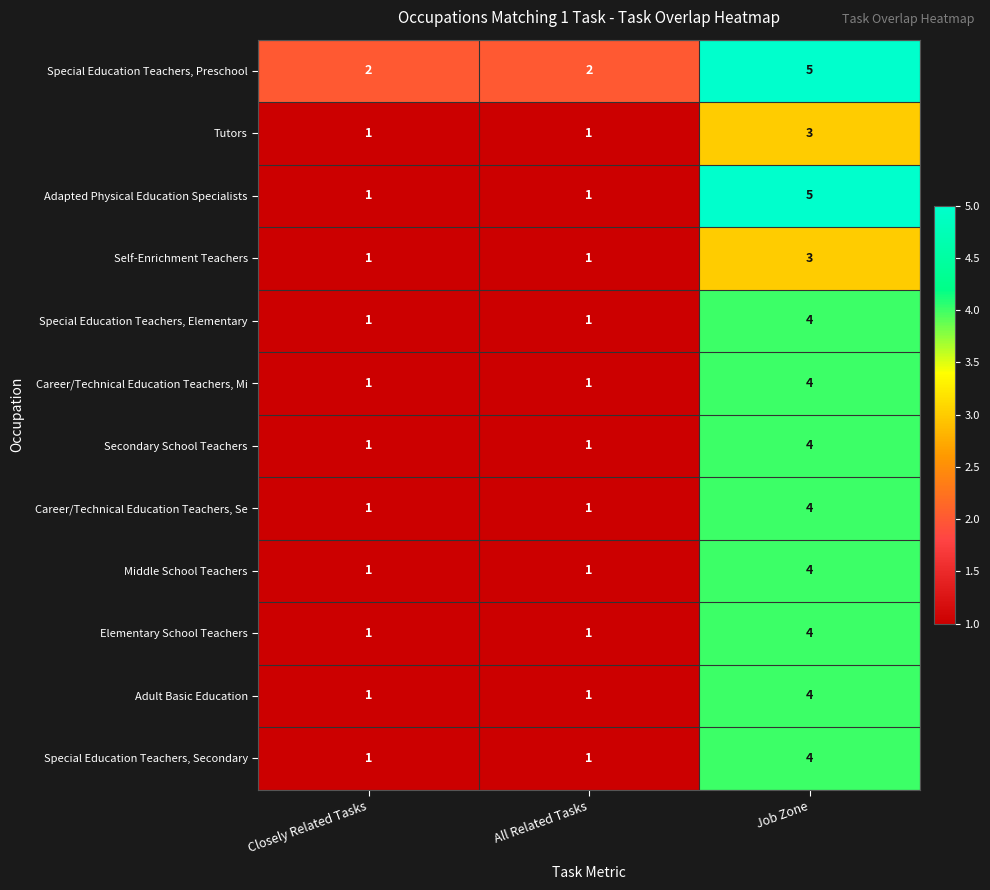

How many Adult Basic Education values are between 1 and 4?

3